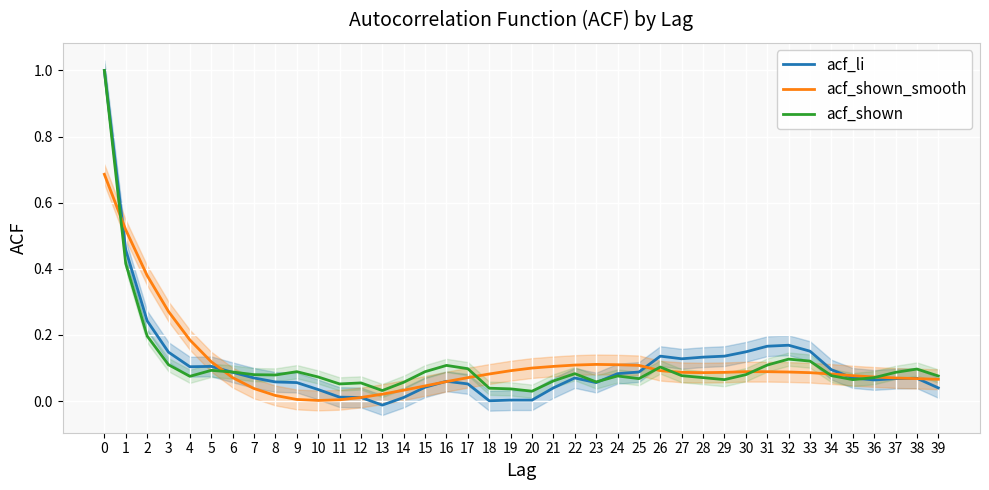

What is the maximum value shown in the chart?

1.0